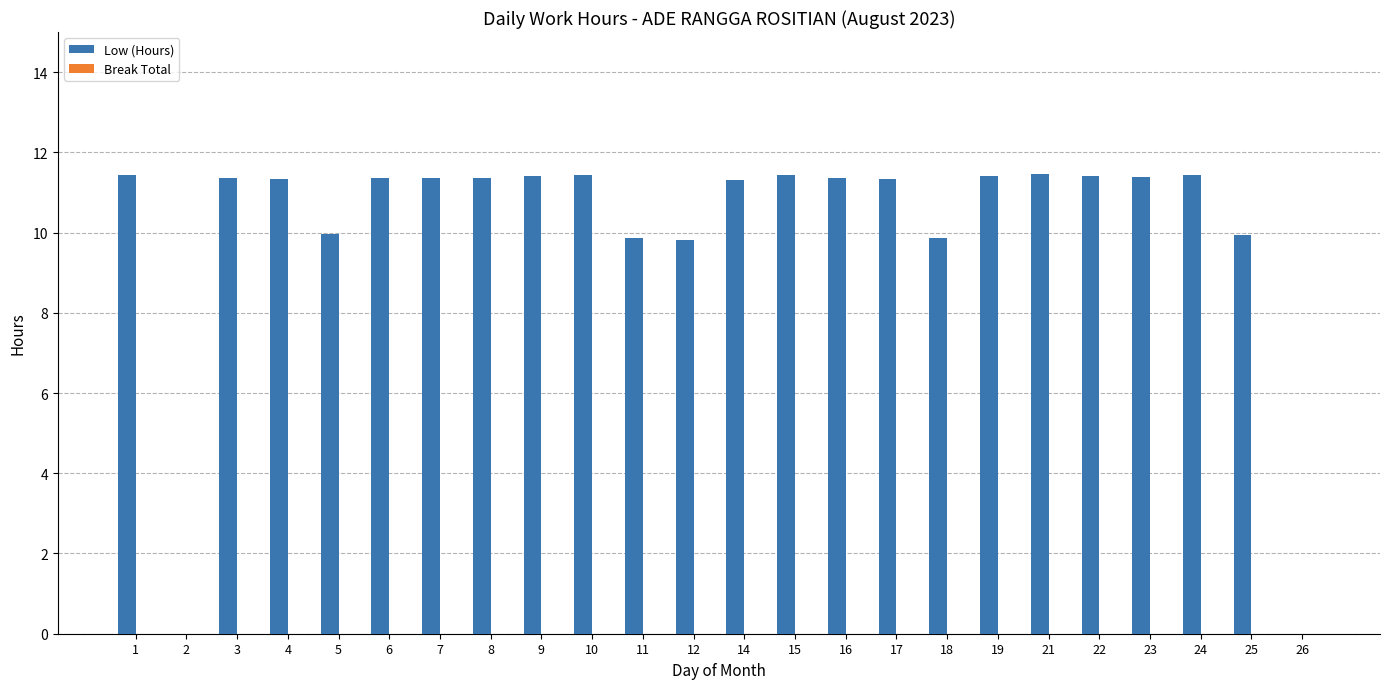

What is the sum of the values at 25 and 12?

19.8